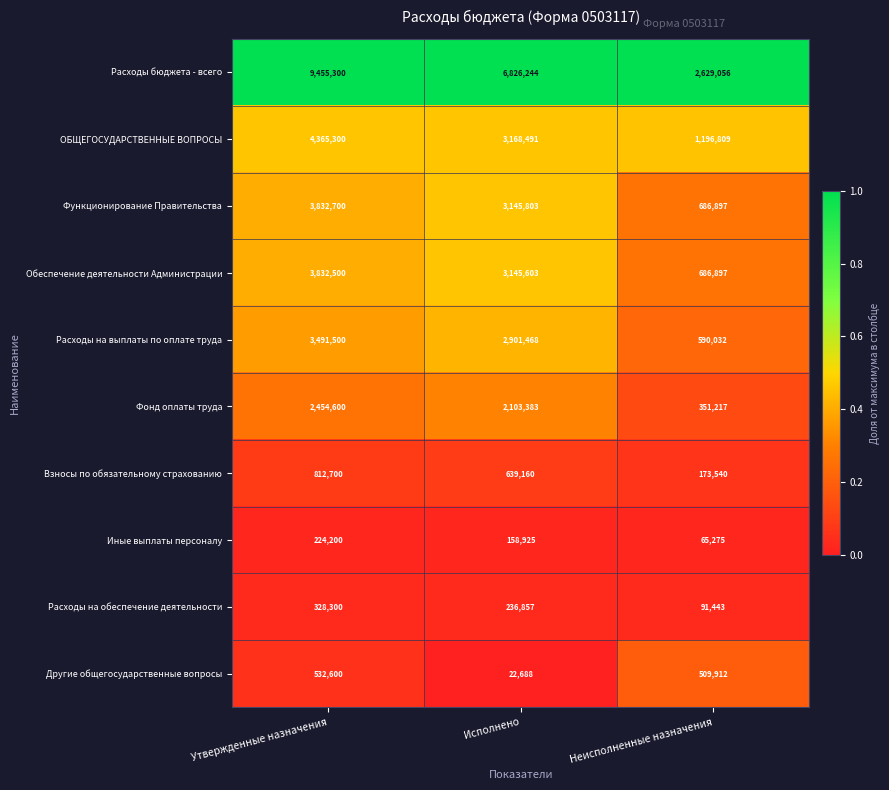

Which series has the largest total across all categories?

Расходы бюджета - всего